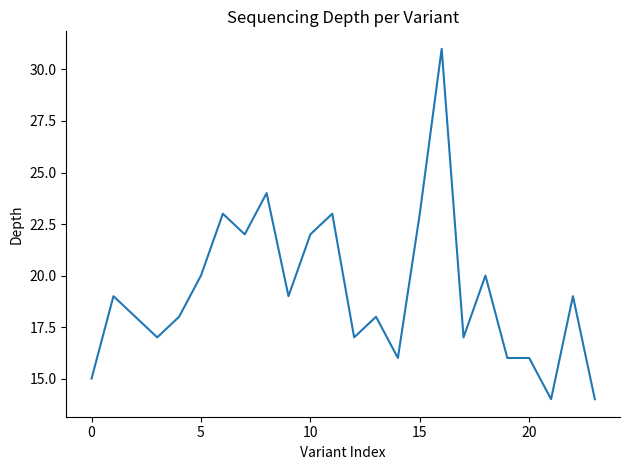

What is the greatest value displayed?

31